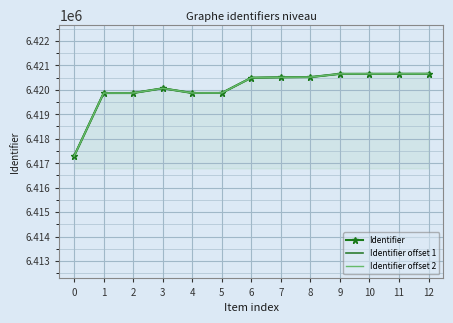

What is the sum of the Identifier offset 2 values at 8 and 0?

12837807.4